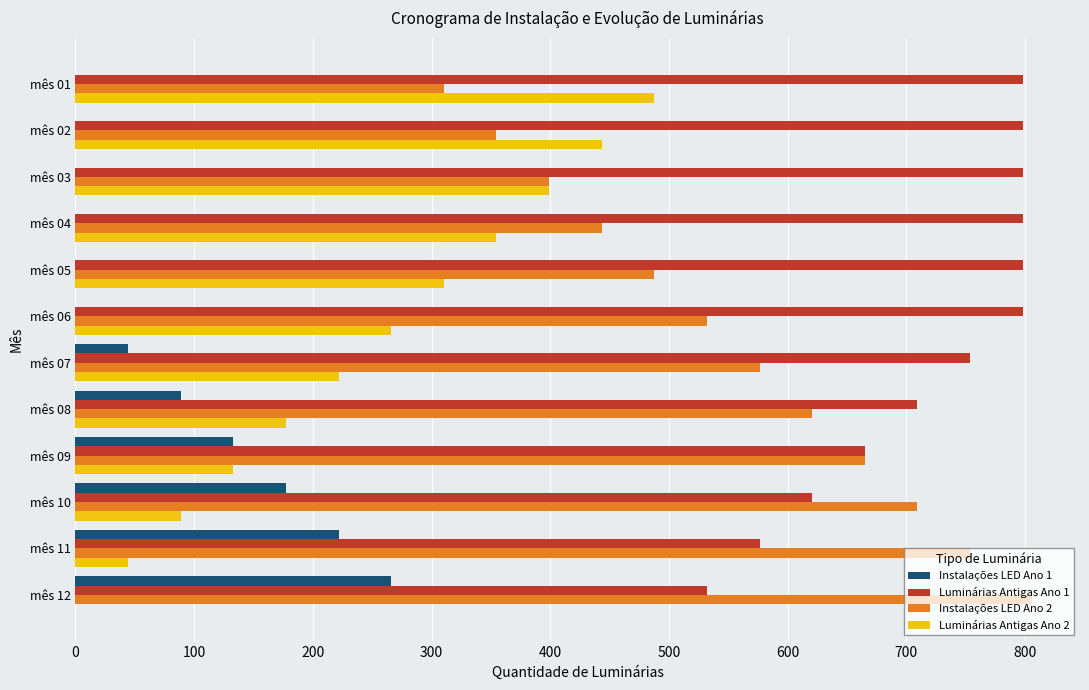

What is the sum of all Instalações LED Ano 1 values?

931.0